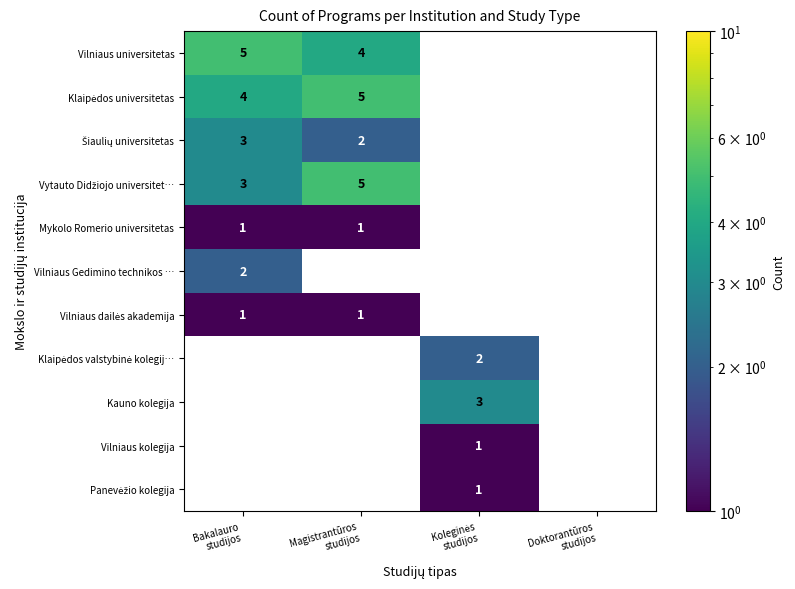

Which label corresponds to the largest value in the chart?

Bakalauro
studijos